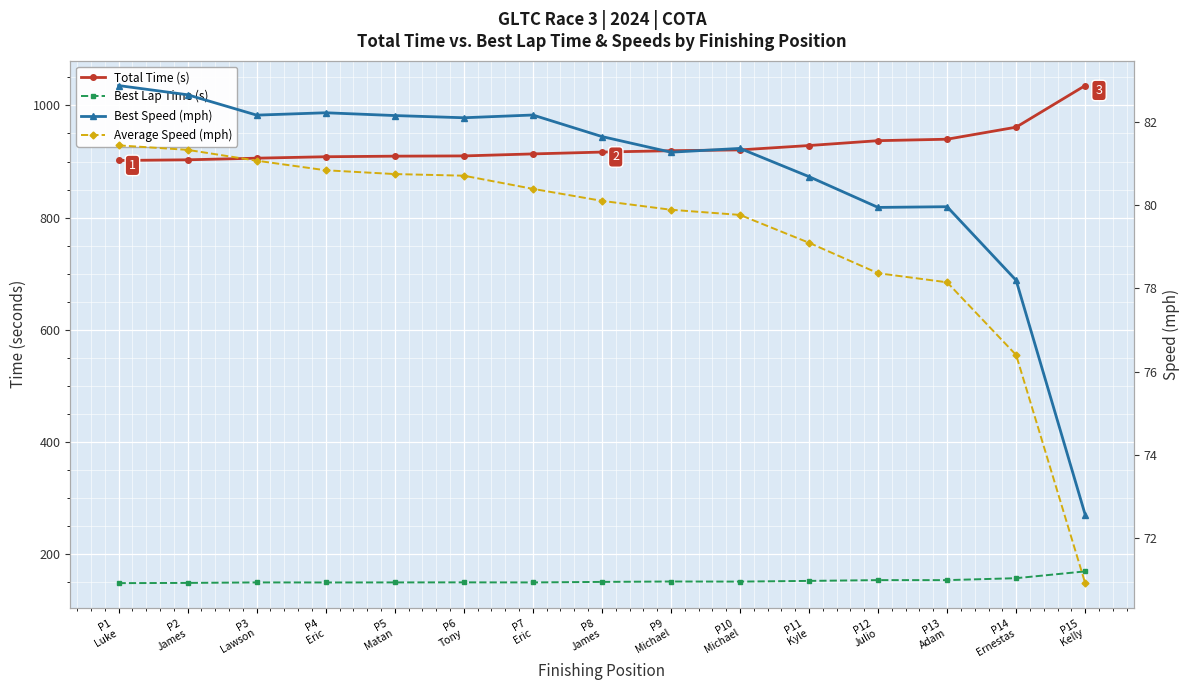

What is the value of the Best Lap Time (s) point at the 6th from the left?

149.1